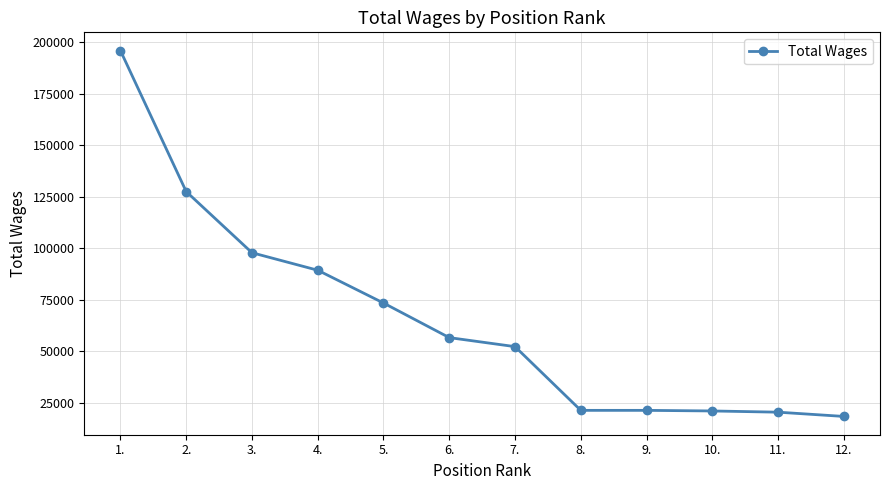

Approximately how many times larger is the value at 7. compared to 12.?

2.9